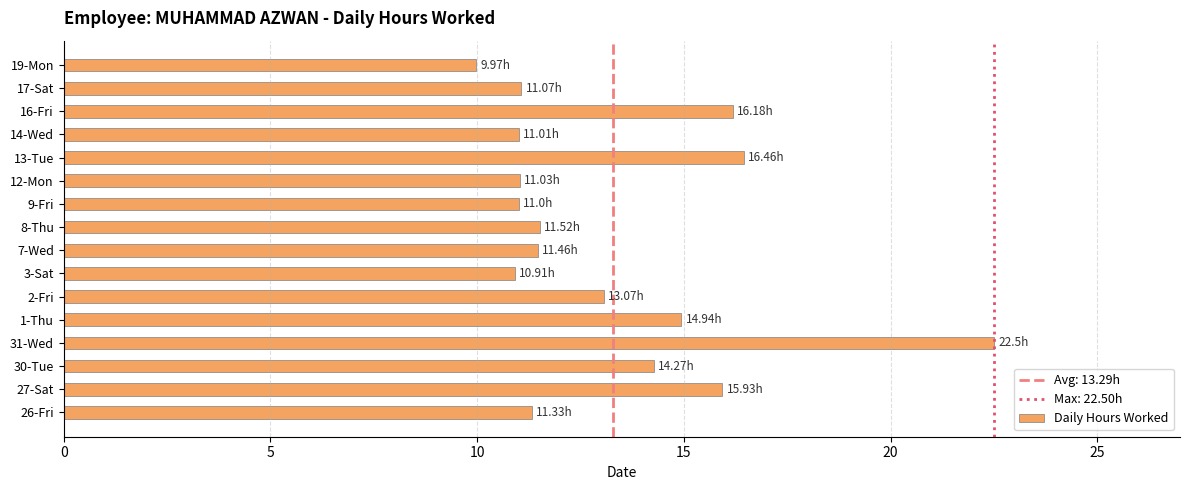

How many distinct data groups are displayed?

1